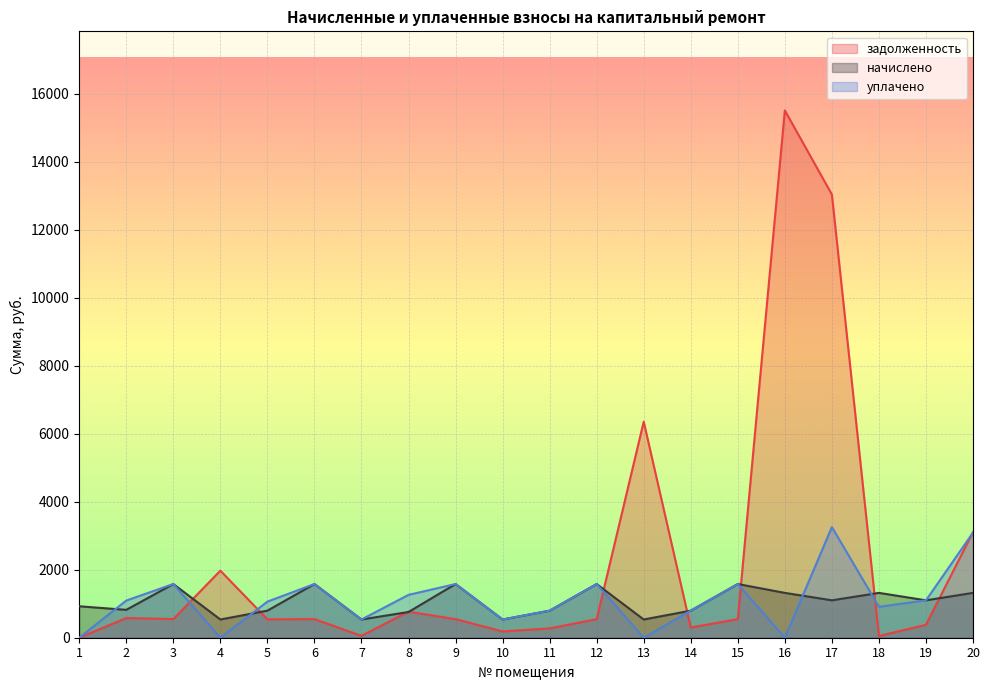

Which series ends up on top after the final intersection of начислено and задолженность?

задолженность